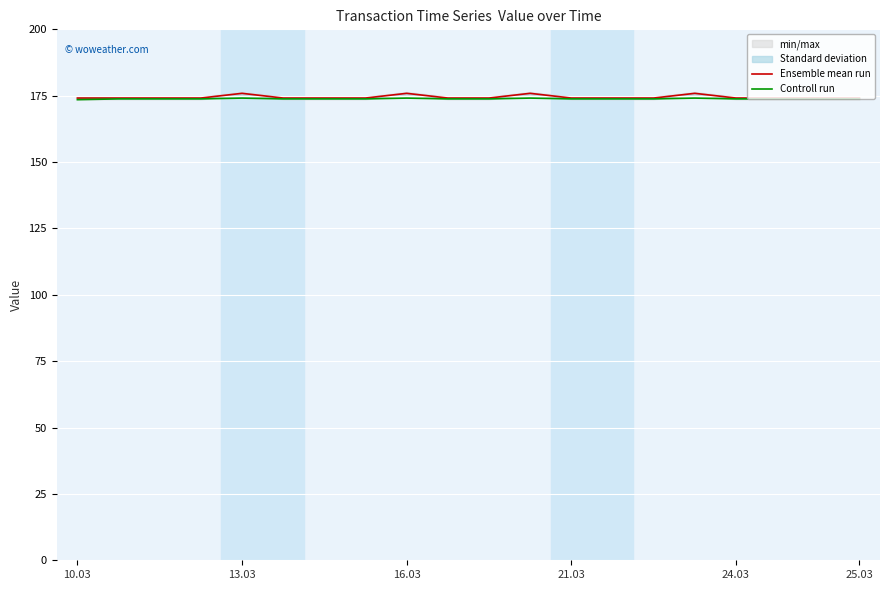

What is the minimum value for Ensemble mean run?

174.1